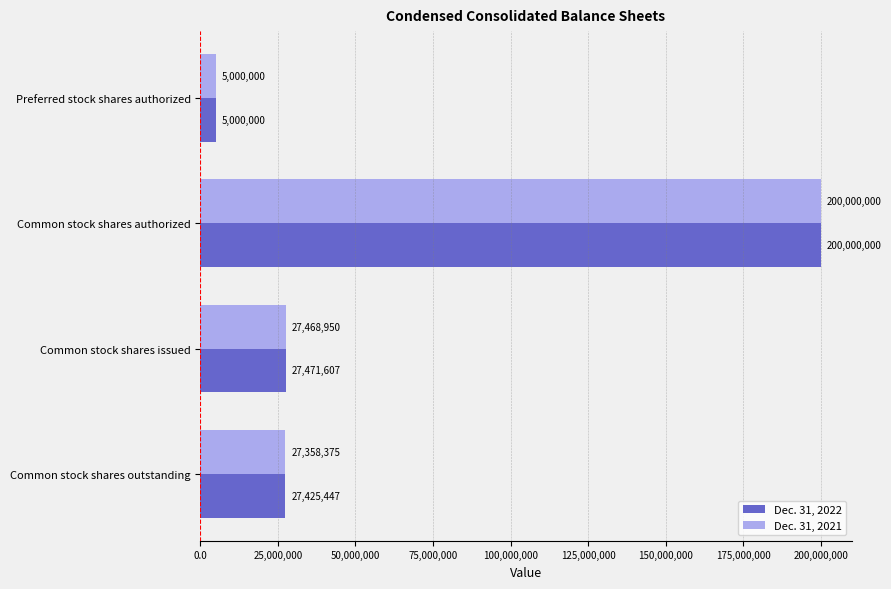

At which category is the sum across all series the highest?

Common stock shares authorized